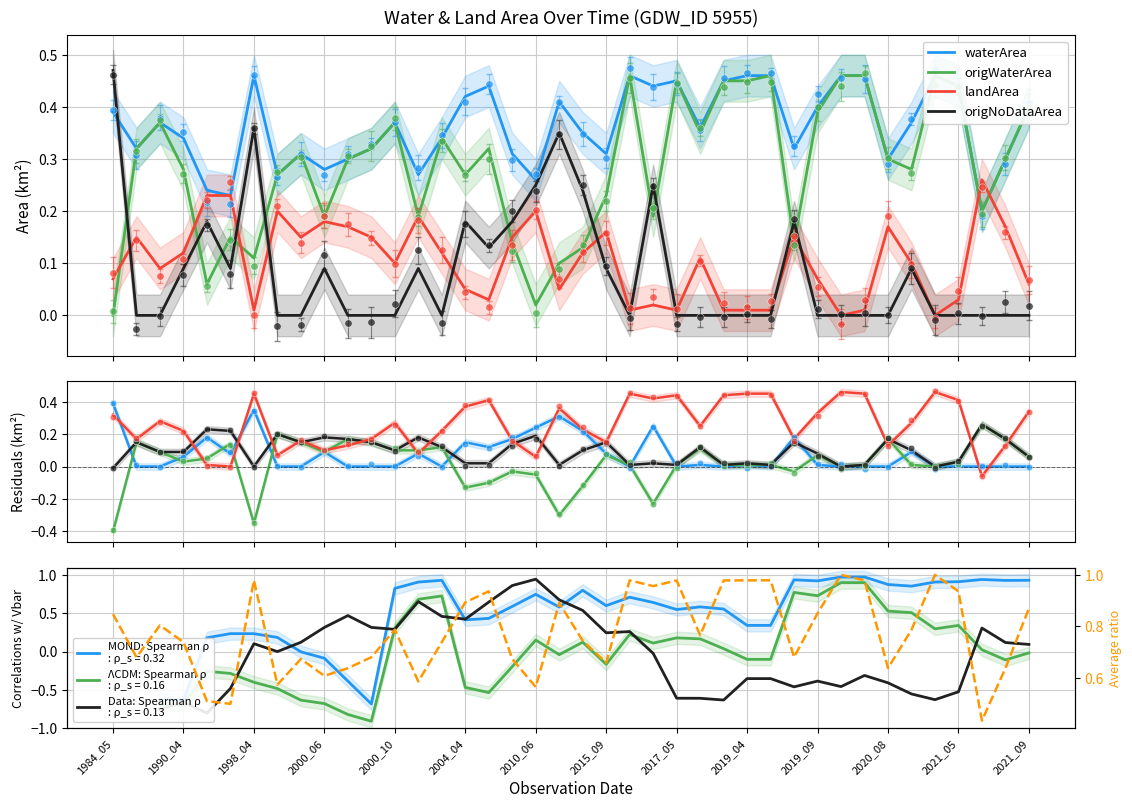

What are all the series names shown in the legend?

waterArea, origWaterArea, landArea, origNoDataArea